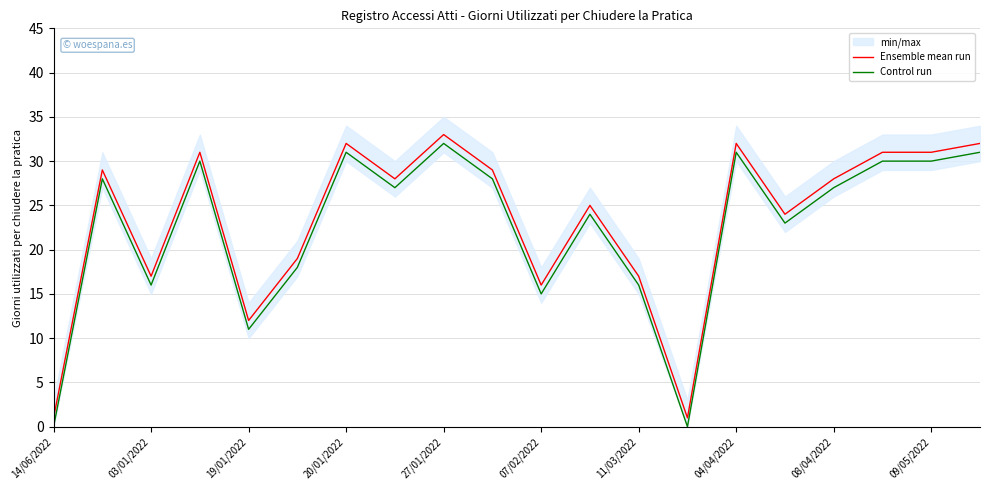

What is the difference between the maximum and second lowest values in the Ensemble mean run series?

32